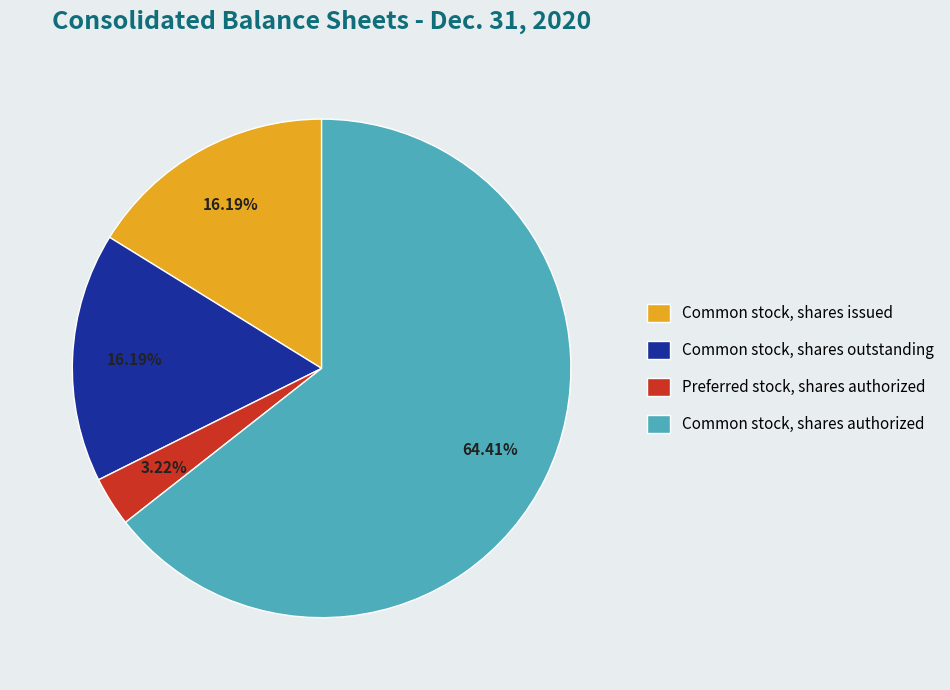

Which slice is the largest?

Common stock, shares authorized